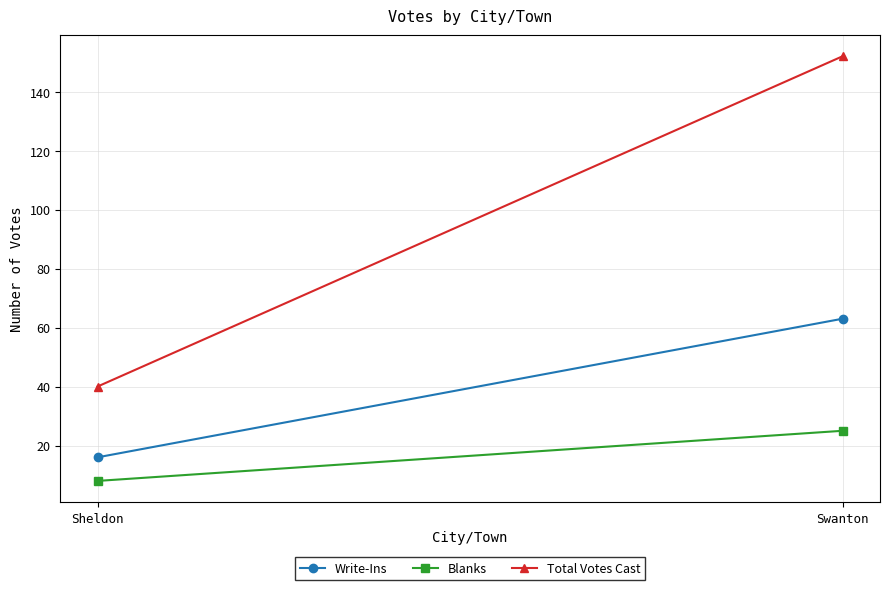

What position from the left is Swanton?

2